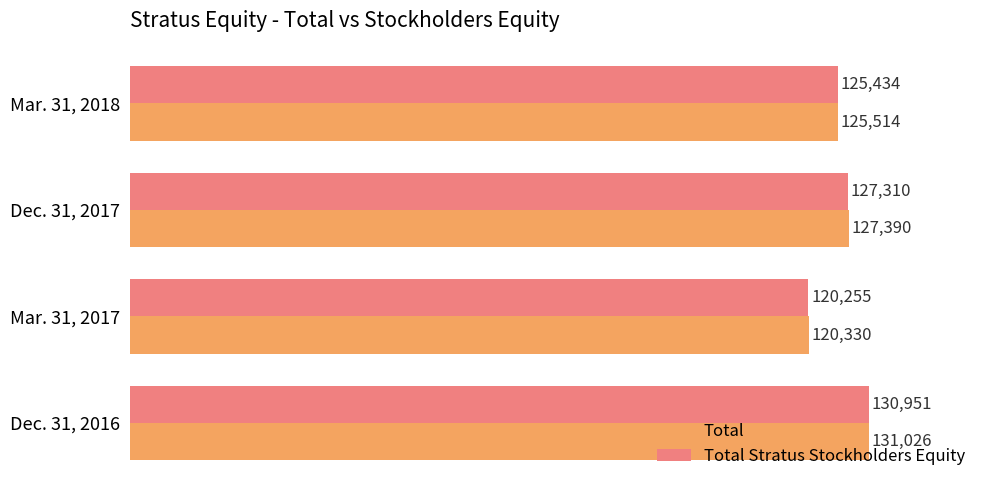

Which series has the largest total across all categories?

Total